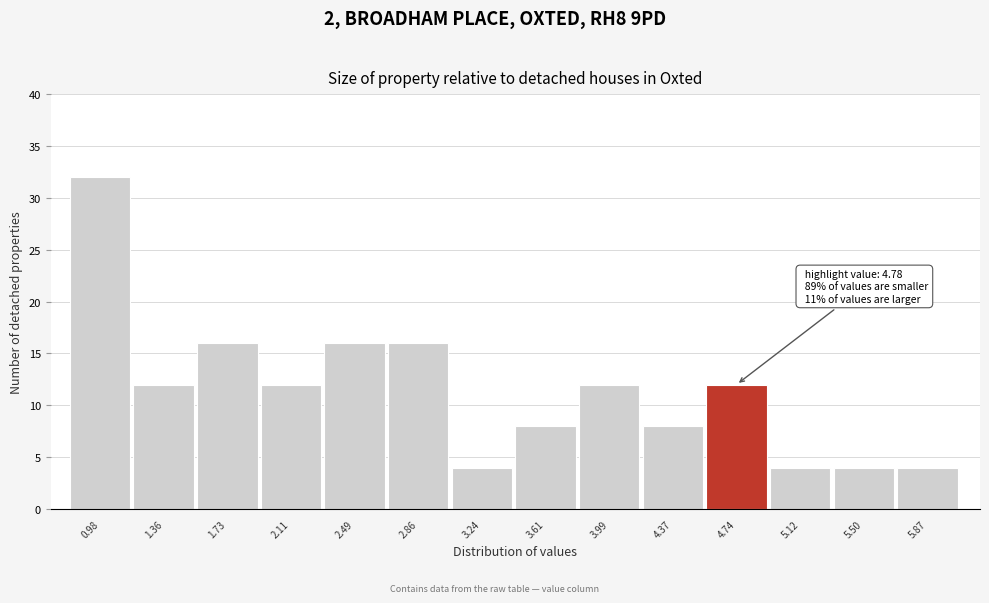

Reading left to right, list all the values displayed in this chart.

0.98=32	1.36=12	1.73=16	2.11=12	2.49=16	2.86=16	3.24=4	3.61=8	3.99=12	4.37=8	4.74=12	5.12=4	5.50=4	5.87=4